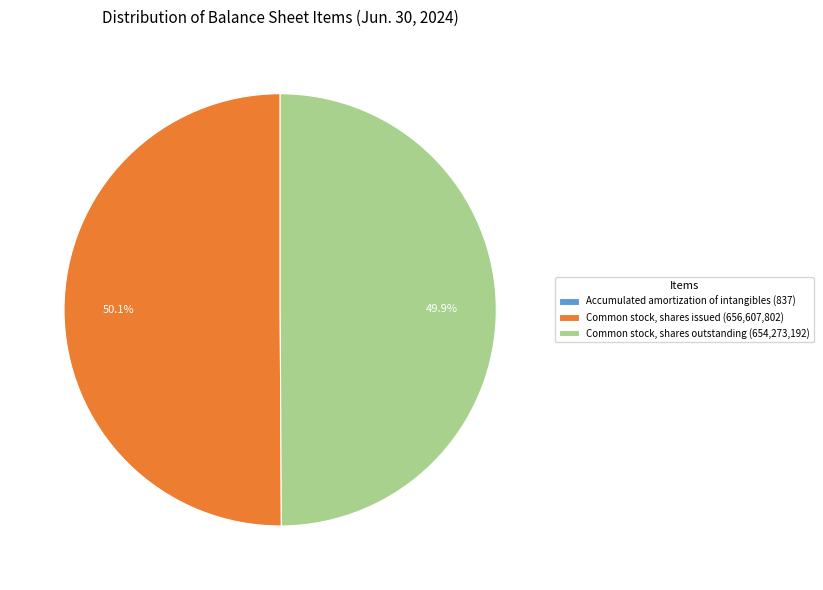

What percentage do Common stock, shares issued (656,607,802) and Common stock, shares outstanding (654,273,192) together represent?

100.0%